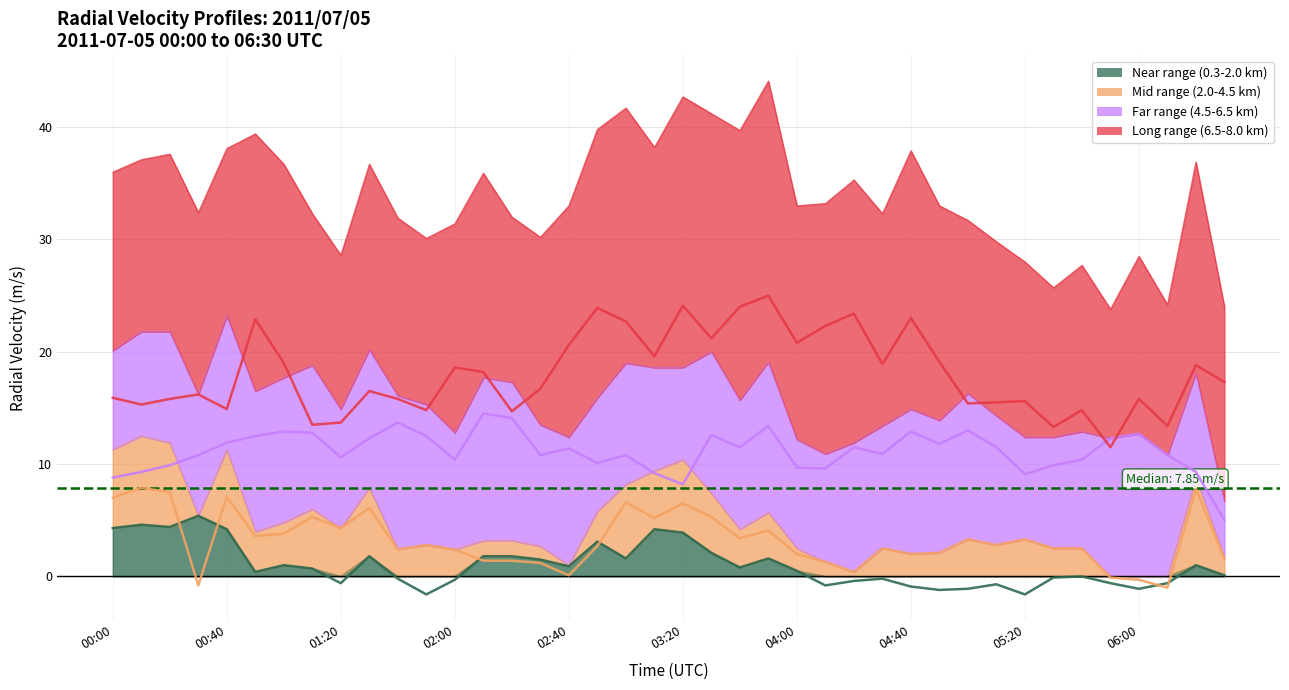

True or false: Long range (6.5-8.0 km) has a value of 22.2 at 00:00.

False